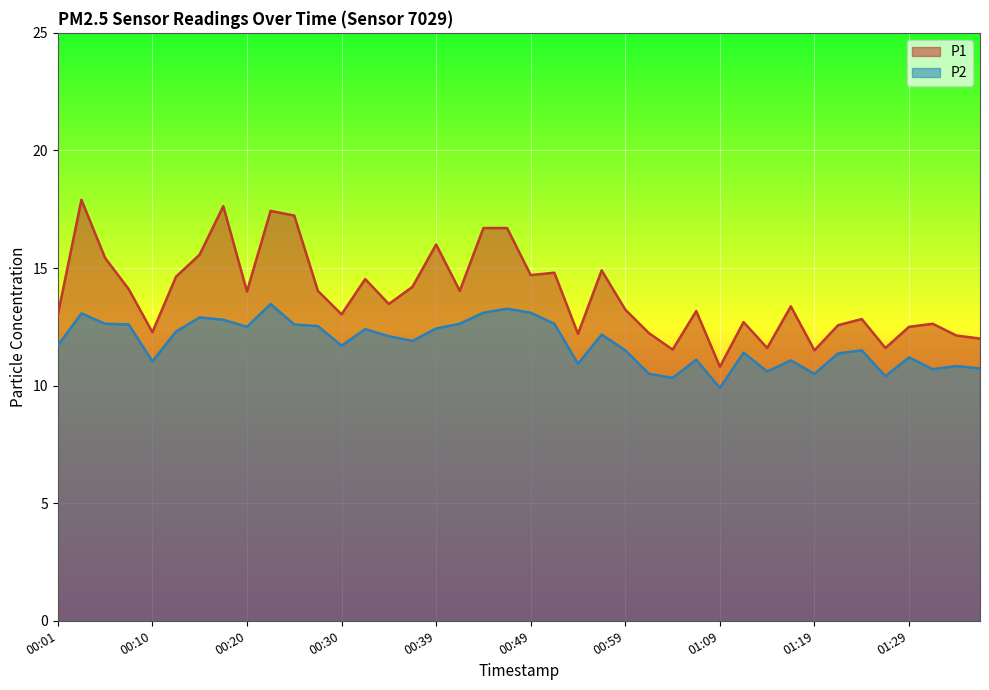

True or false: P1 and P2 intersect in this chart.

False